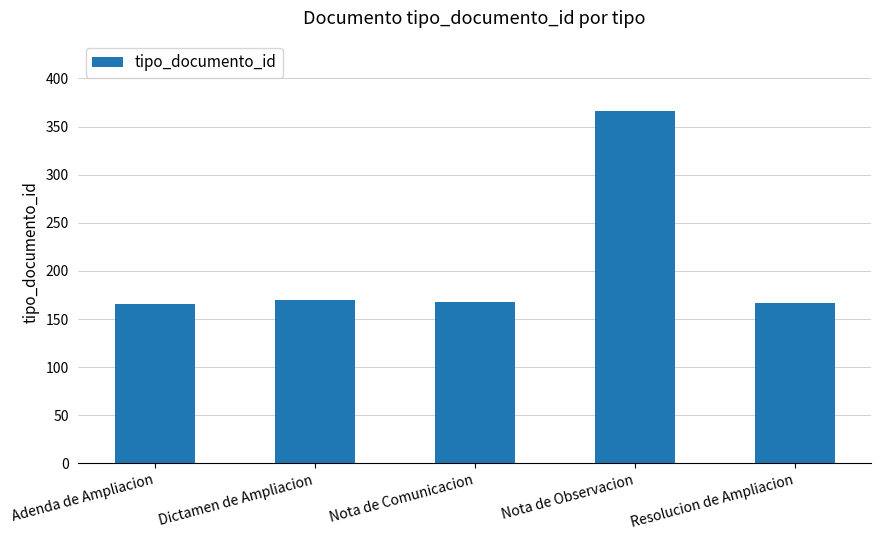

The value at Adenda de Ampliacion is 223. True or false?

False